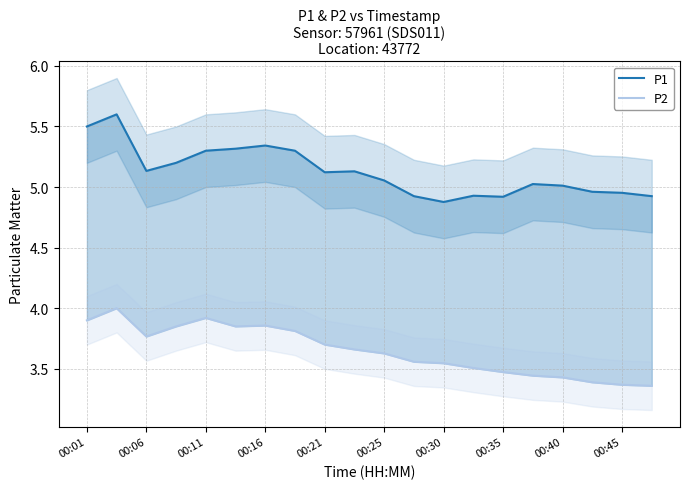

How many lines are shown in the chart?

2